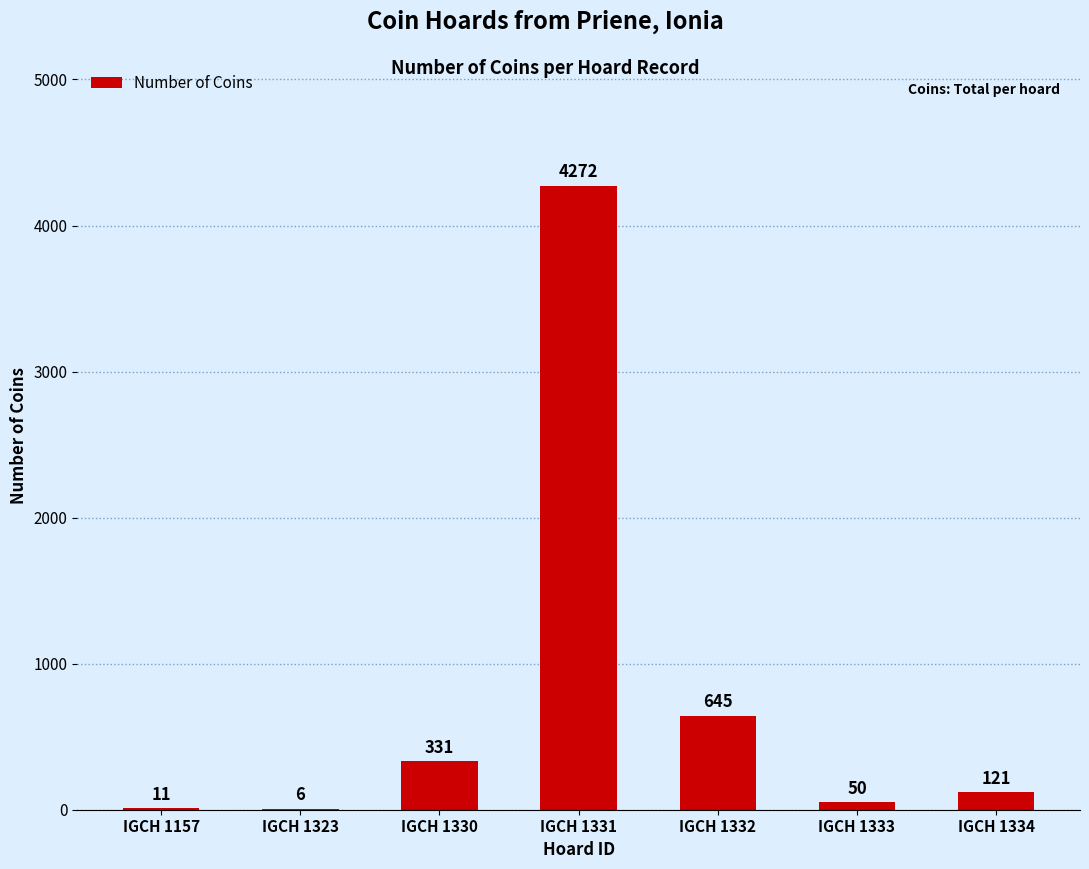

What is the sum of the values at IGCH 1330 and IGCH 1333?

381